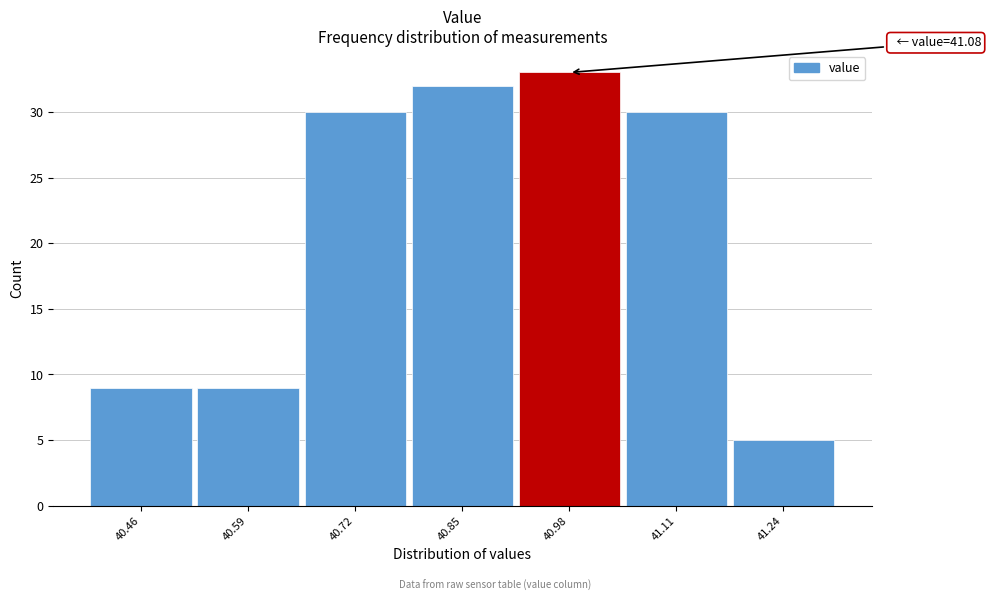

Reading left to right, transcribe all the data shown in this chart.

9	9	30	32	33	30	5